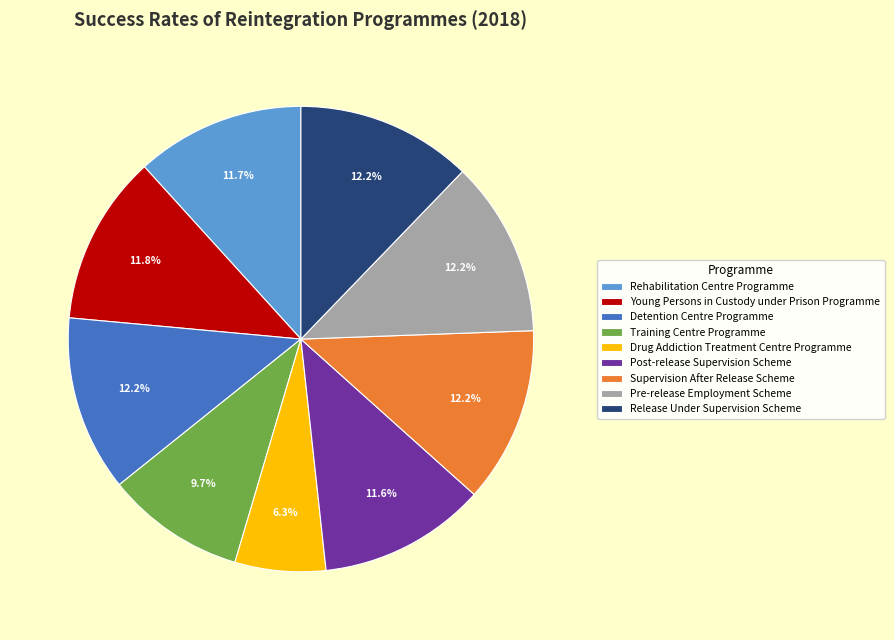

What is the total percentage of Detention Centre Programme and Release Under Supervision Scheme?

24.4%